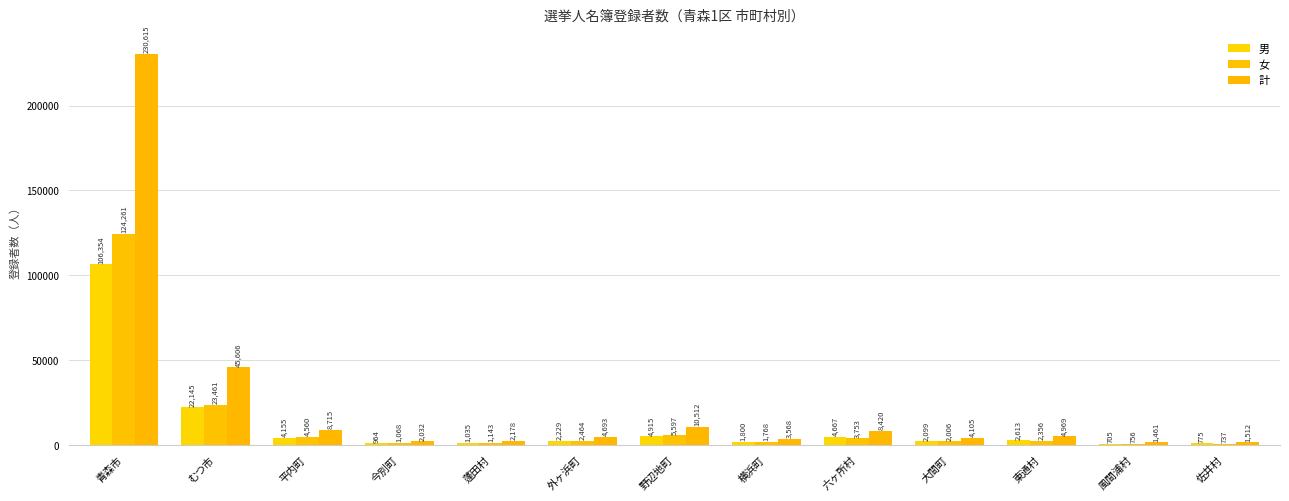

Reading right to left, extract all data points from this chart.

男: 775	705	2613	2099	4667	1800	4915	2229	1035	964	4155	22145	106354
女: 737	756	2356	2006	3753	1768	5597	2464	1143	1068	4560	23461	124261
計: 1512	1461	4969	4105	8420	3568	10512	4693	2178	2032	8715	45606	230615